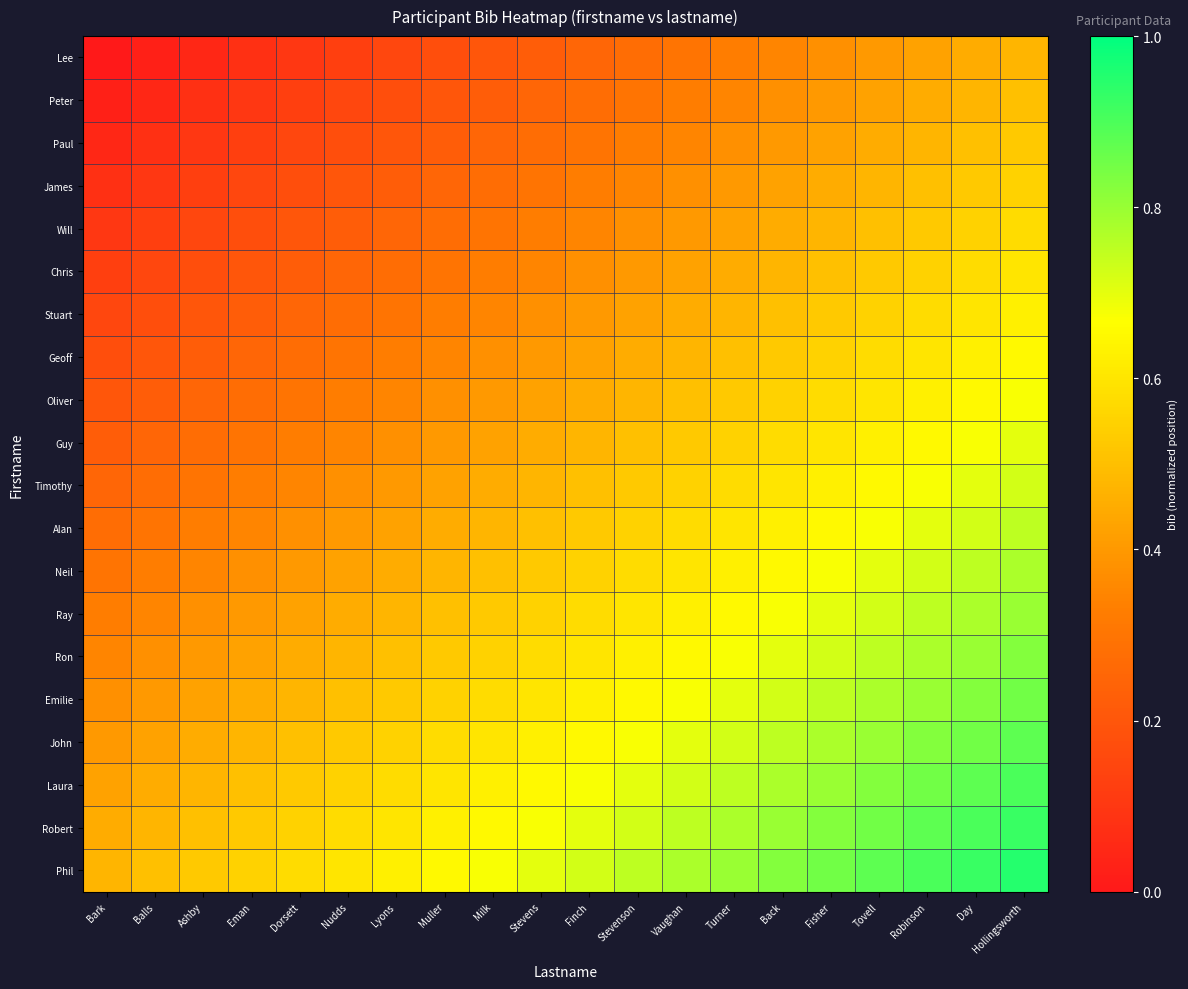

At how many categories does at least one series exceed 0?

20